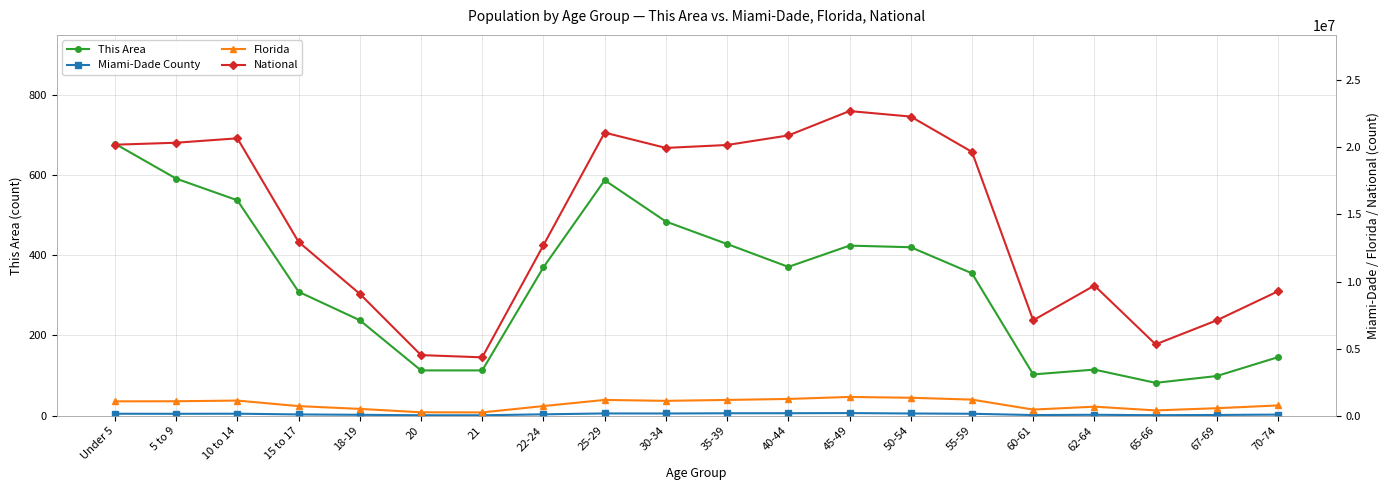

How many distinct data groups are displayed?

4